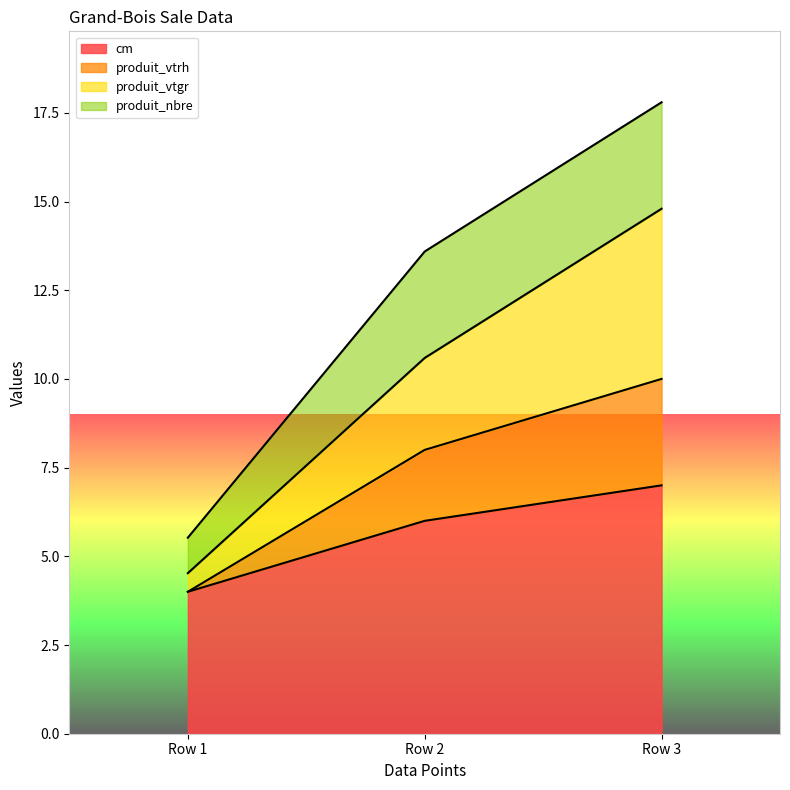

Which has a higher value, Row 2 or Row 3?

Row 3